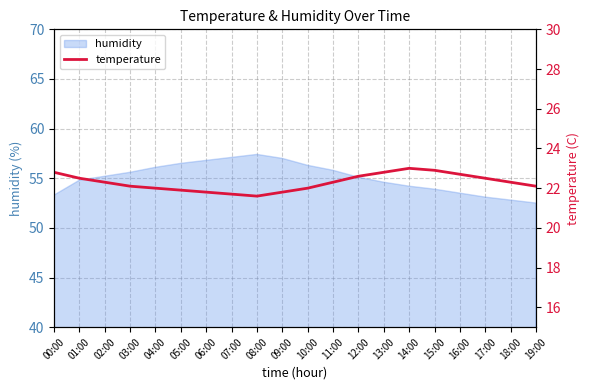

At which label is the value closest to 22?

04:00